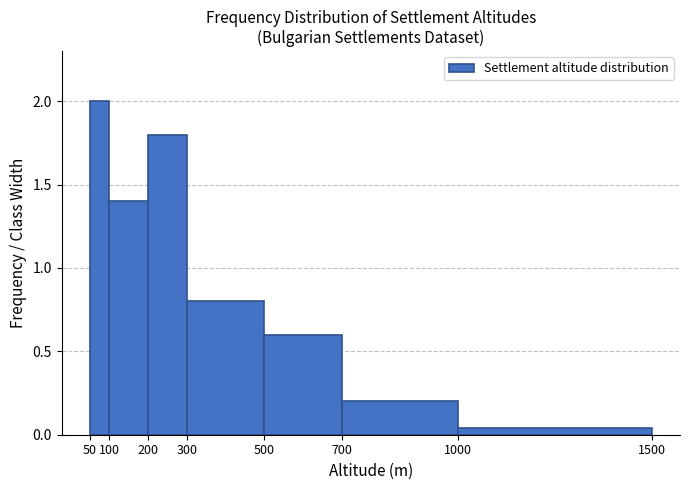

Which range on the x-axis has the tallest bar?

50 to 100